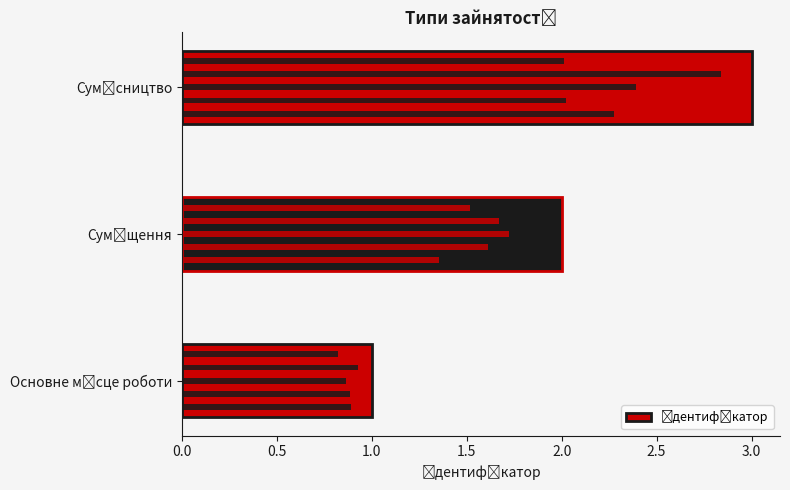

The chart shows a value of 1 at 0.0. True or false?

True